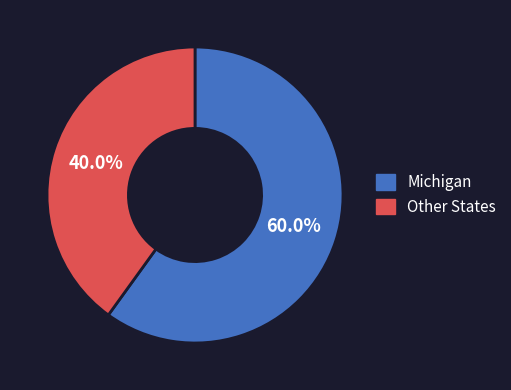

Combined, what portion of the pie is Michigan and Other States?

100.0%